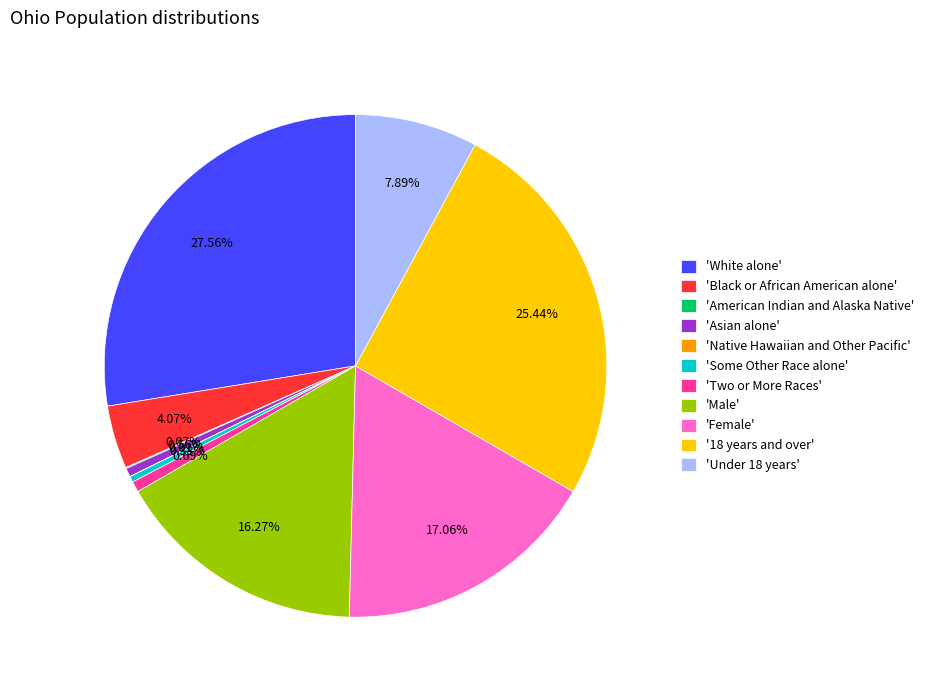

Which category has the biggest portion of the pie?

'White alone'